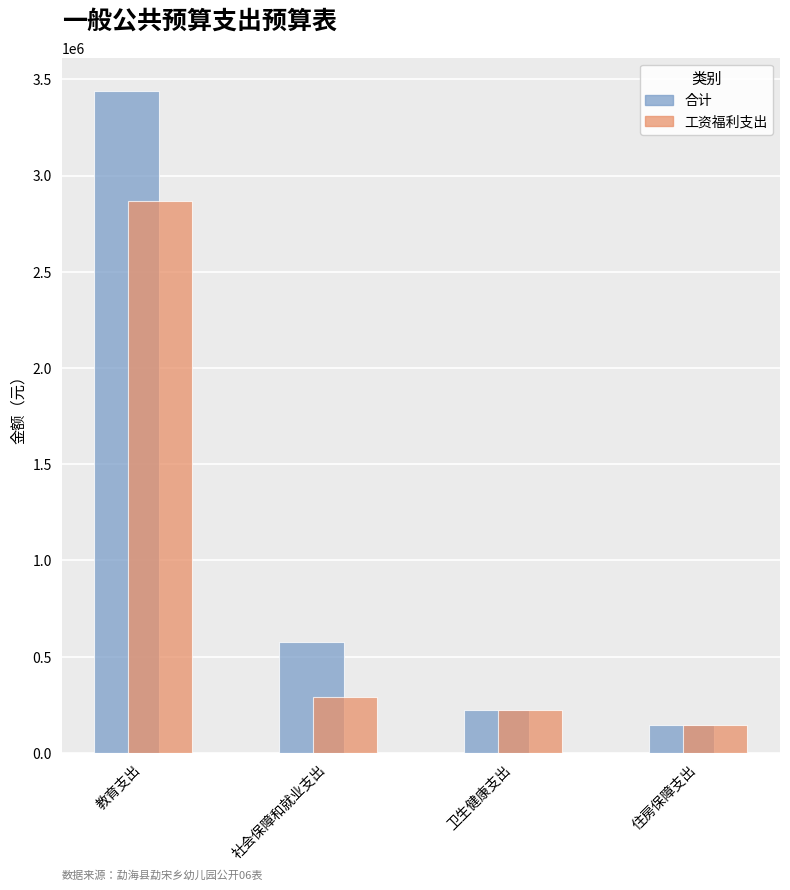

Which category has the highest value across all series?

教育支出